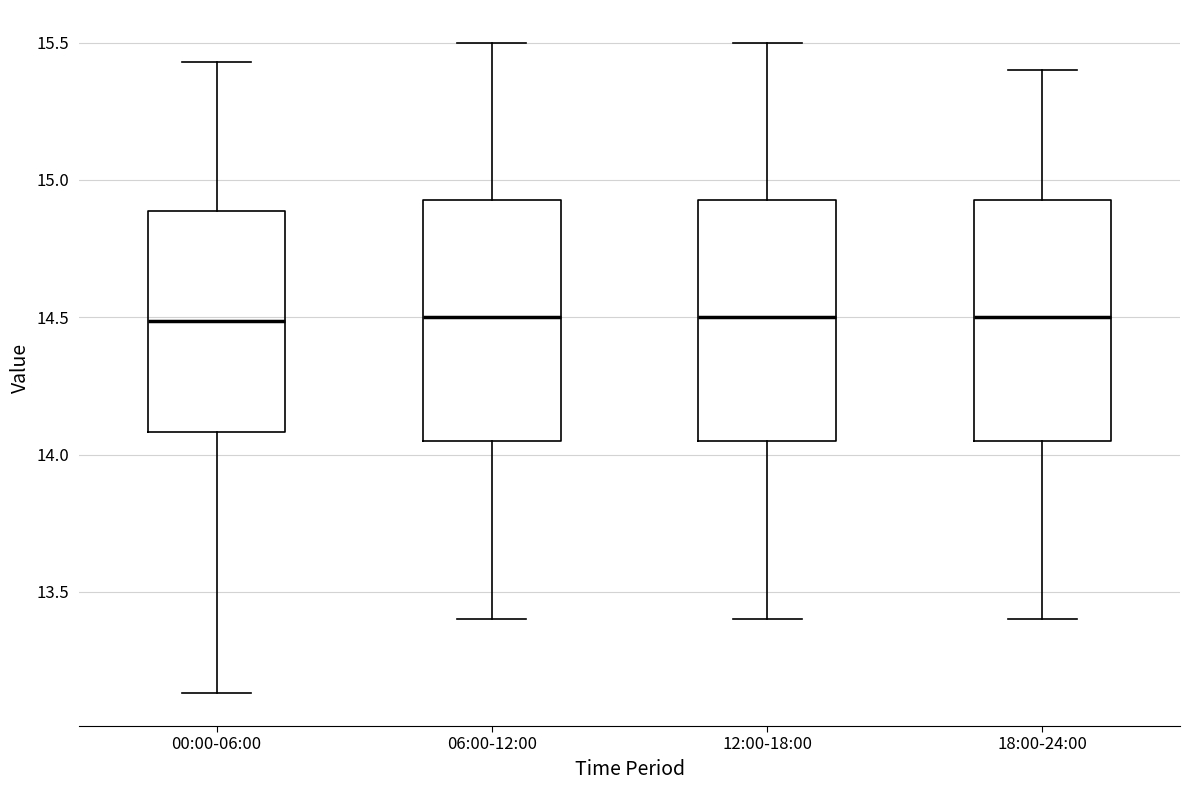

Reading left to right, transcribe this box plot: for each box, give where its median line is, the range the box spans, and where its two whiskers end, as read against the y-axis. The values are not printed on the chart, so give them approximately, as read against the axis.

00:00-06:00: median 14.50, box 14.10 to 14.90, whiskers 13.15 to 15.45
06:00-12:00: median 14.50, box 14.05 to 14.95, whiskers 13.40 to 15.50
12:00-18:00: median 14.50, box 14.05 to 14.95, whiskers 13.40 to 15.50
18:00-24:00: median 14.50, box 14.05 to 14.95, whiskers 13.40 to 15.40